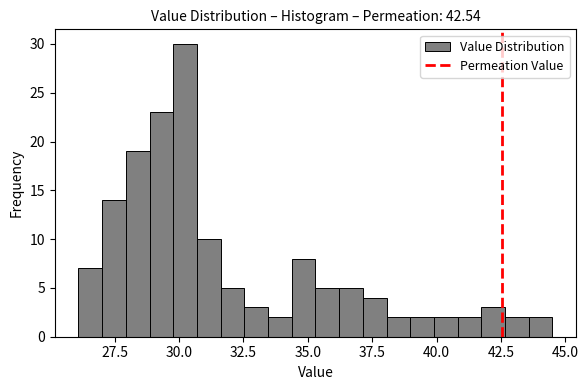

Around what value on the x-axis is the tallest bar? Give the approximate position of its centre, as read against the axis.

30.0